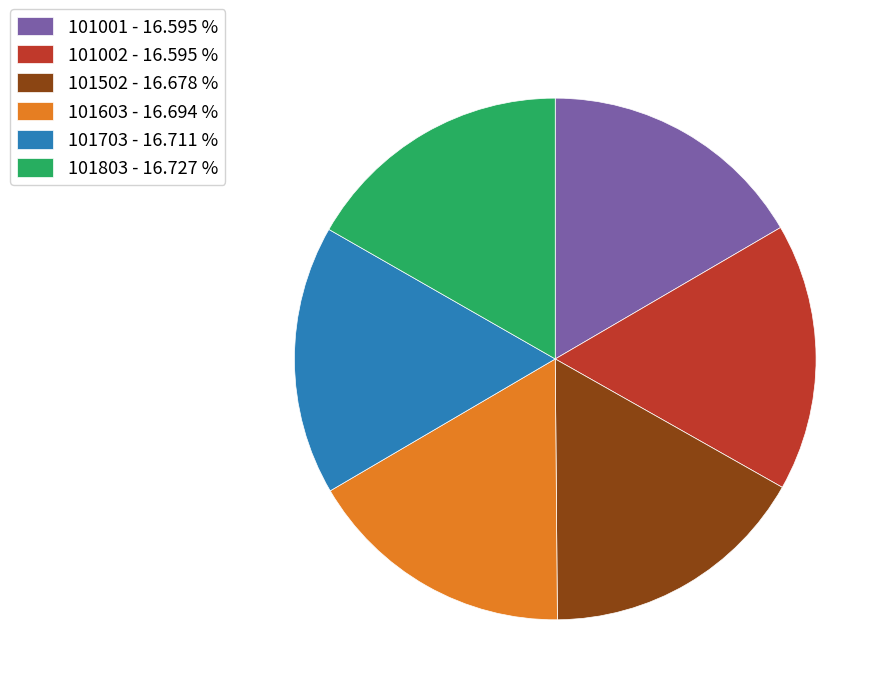

Is there any slice that represents more than half of the pie?

No